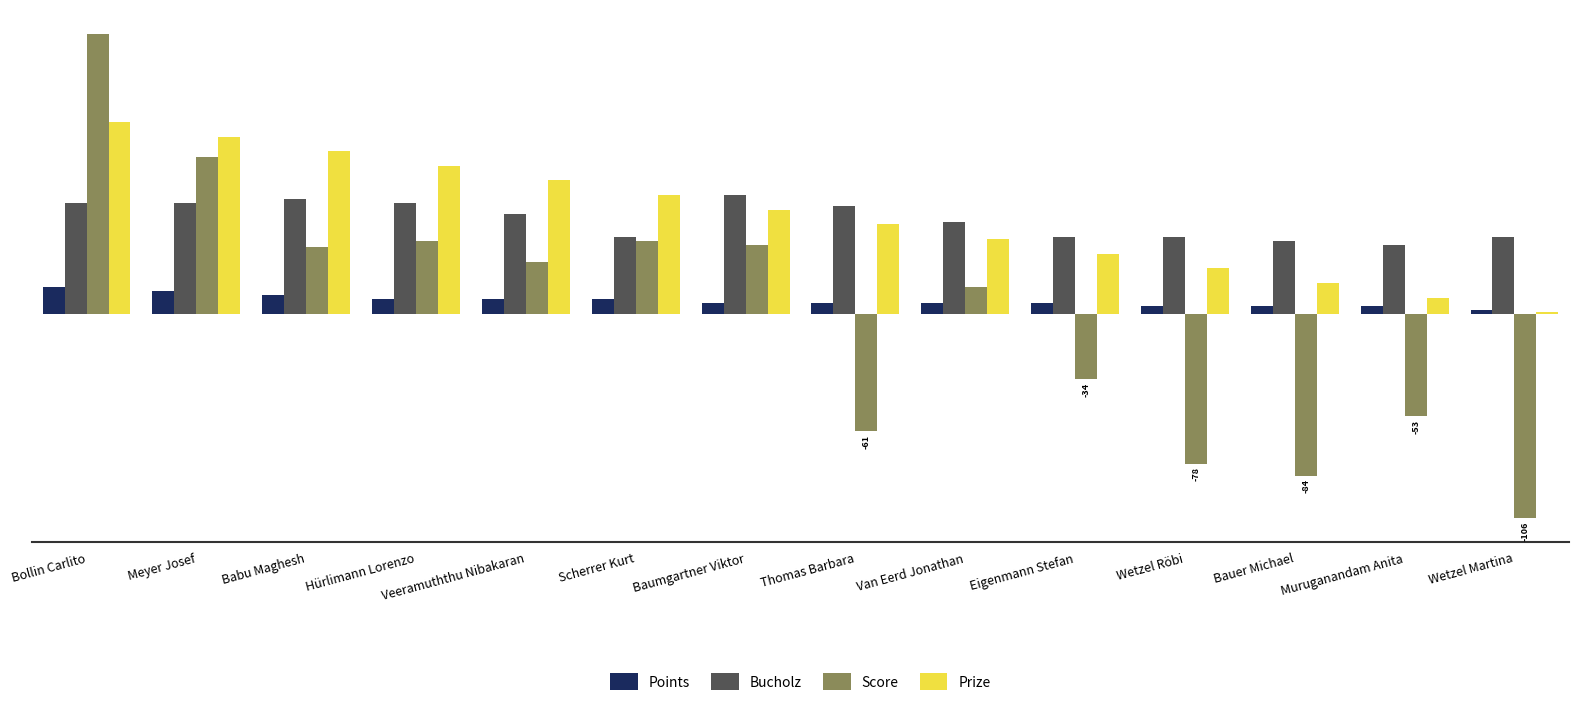

What is the sum of all Bucholz values?

686.0